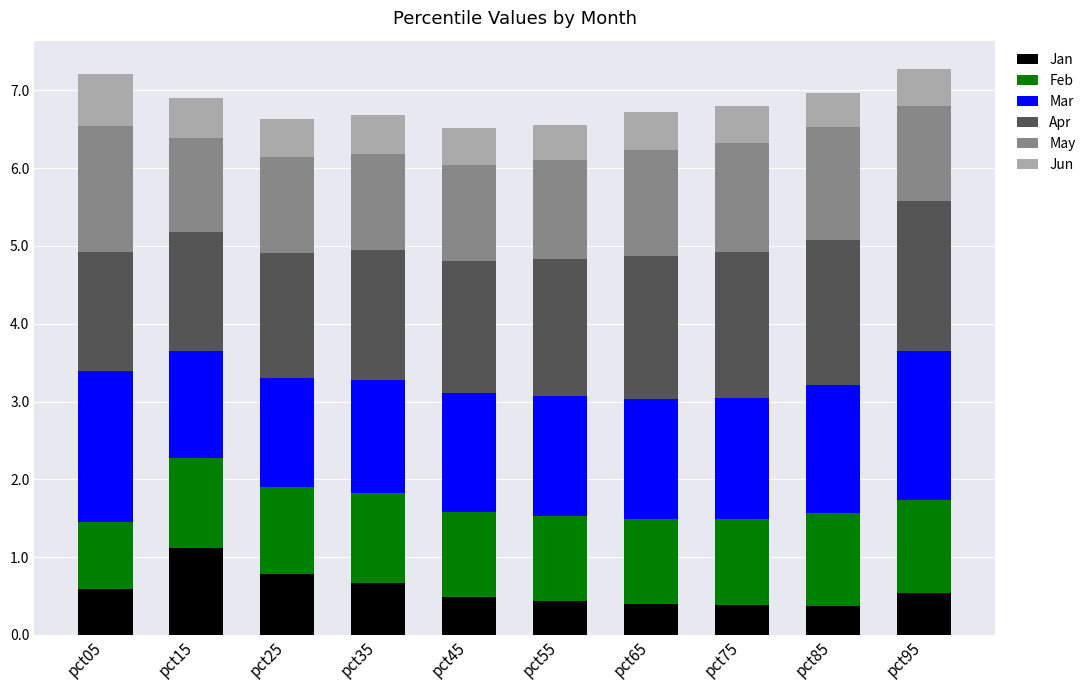

True or false: Jan has a value of 1.1 at pct15.

True